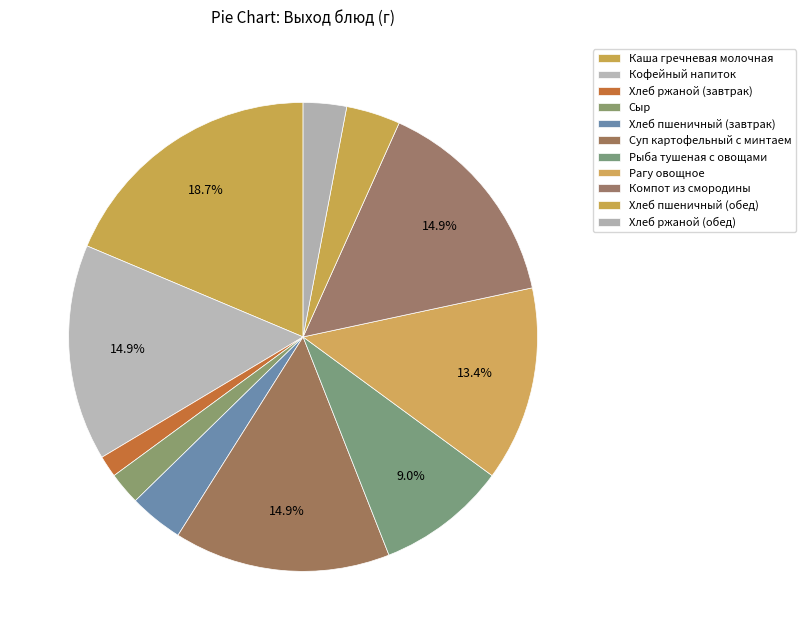

What is the smallest slice in the pie chart?

Хлеб ржаной (завтрак)